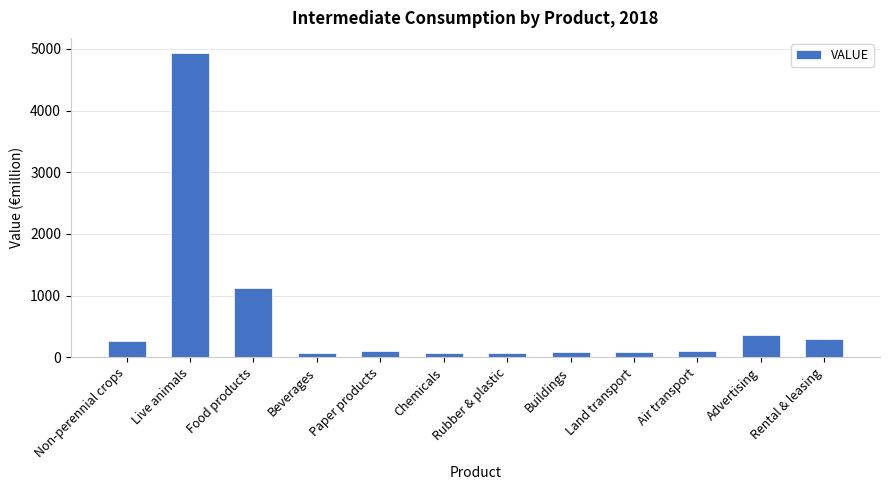

Is it true that the value at Food products is 1605.0?

False